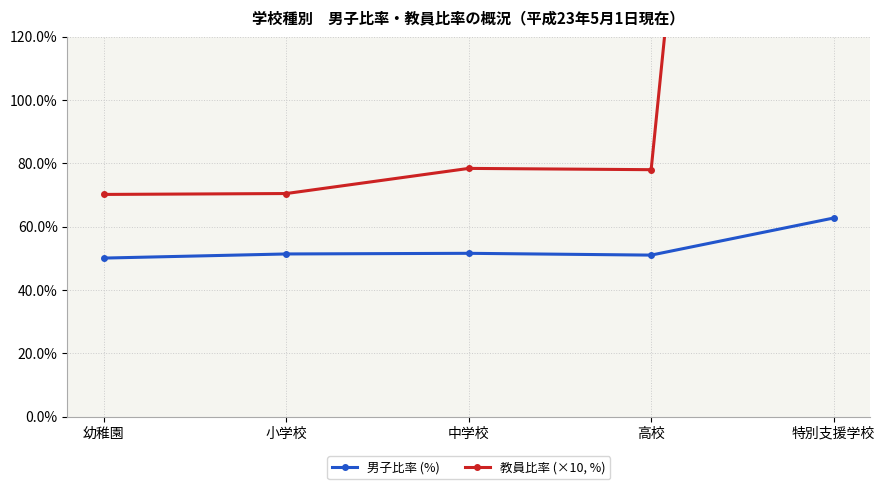

Reading left to right, list all the values displayed in this chart.

男子比率 (%): 幼稚園=50.1	小学校=51.4	中学校=51.6	高校=51.1	特別支援学校=62.8
教員比率 (×10, %): 幼稚園=70.2	小学校=70.5	中学校=78.4	高校=78.0	特別支援学校=650.8